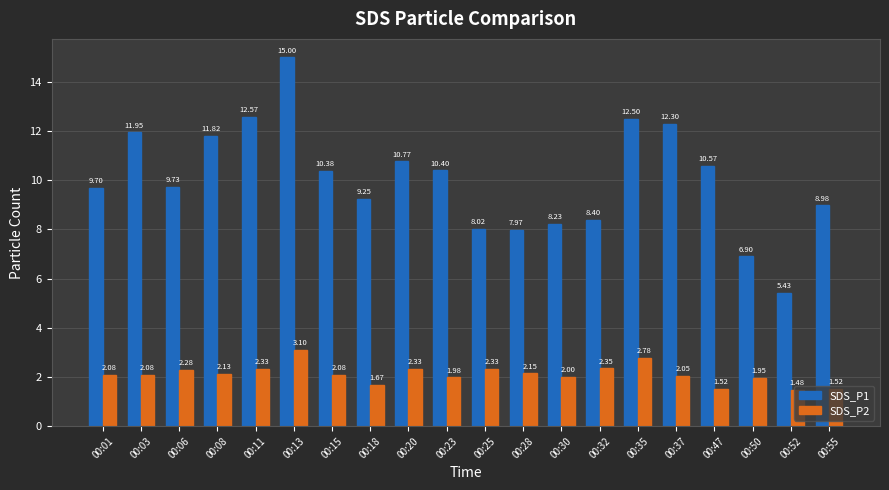

How many groups of bars are there?

20